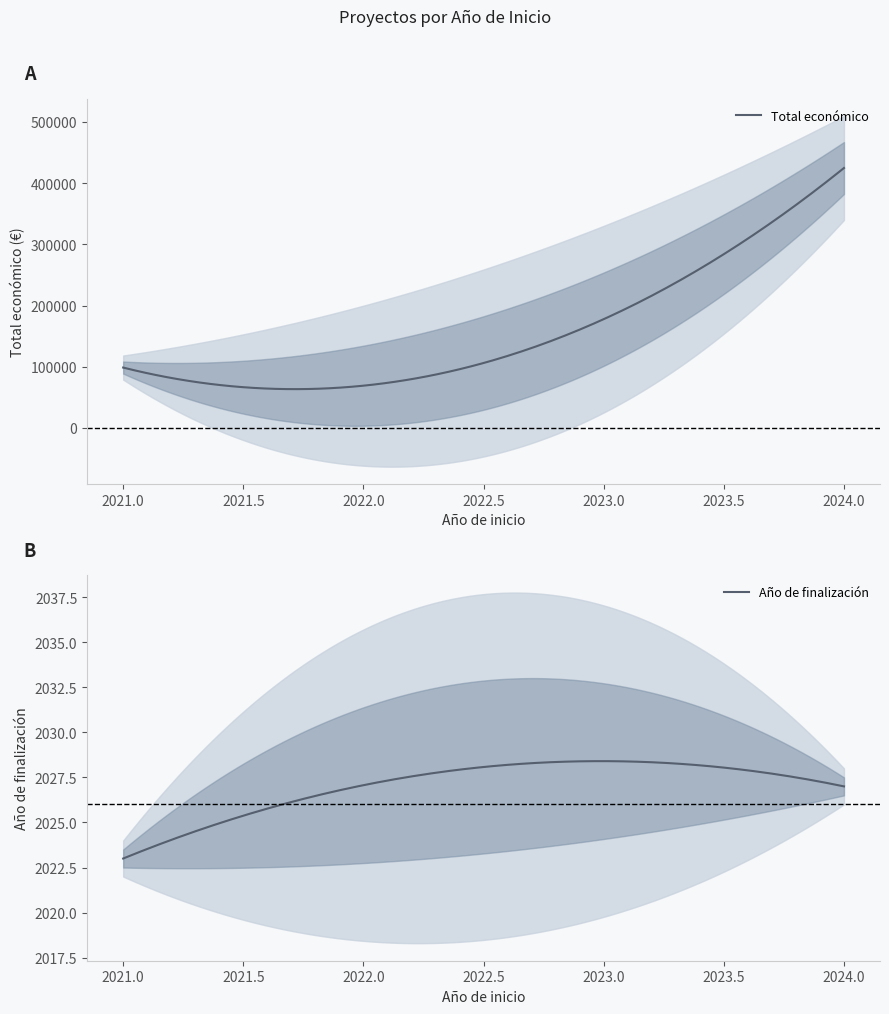

How many data points in Año de finalización are above 2026?

5